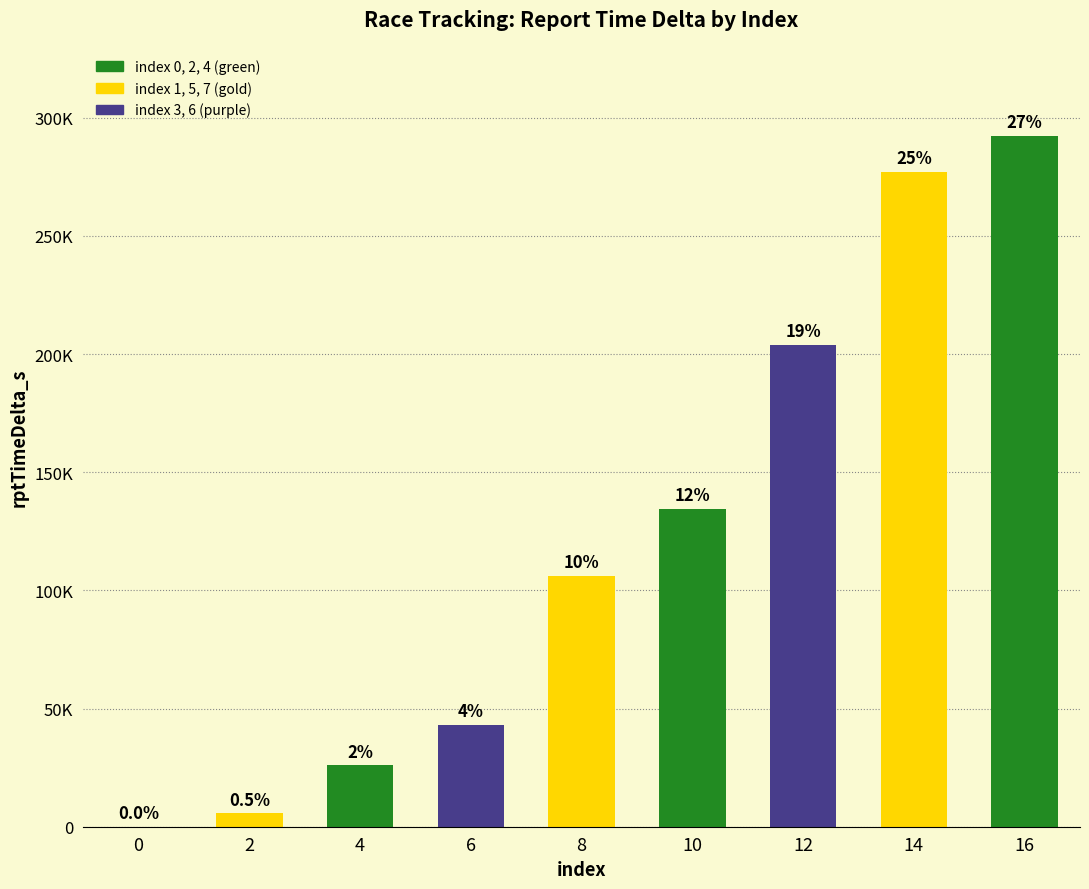

True or false: the data shows 14326 at 4.

False